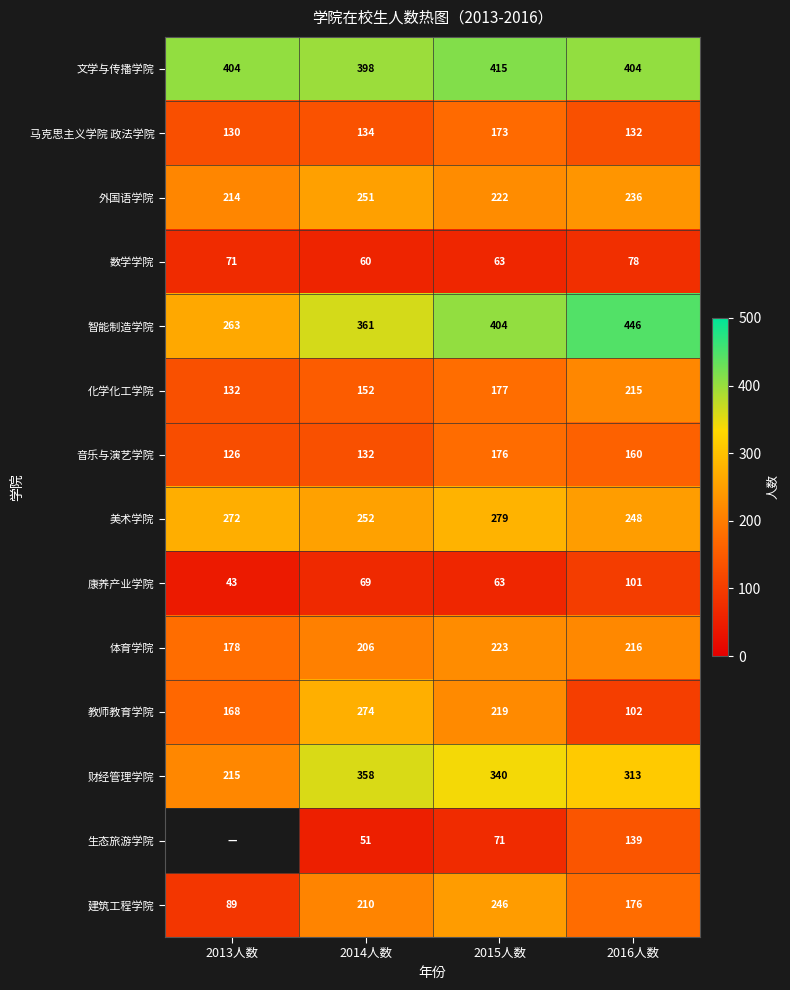

Where is 音乐与演艺学院 nearest to the value 151?

2016人数